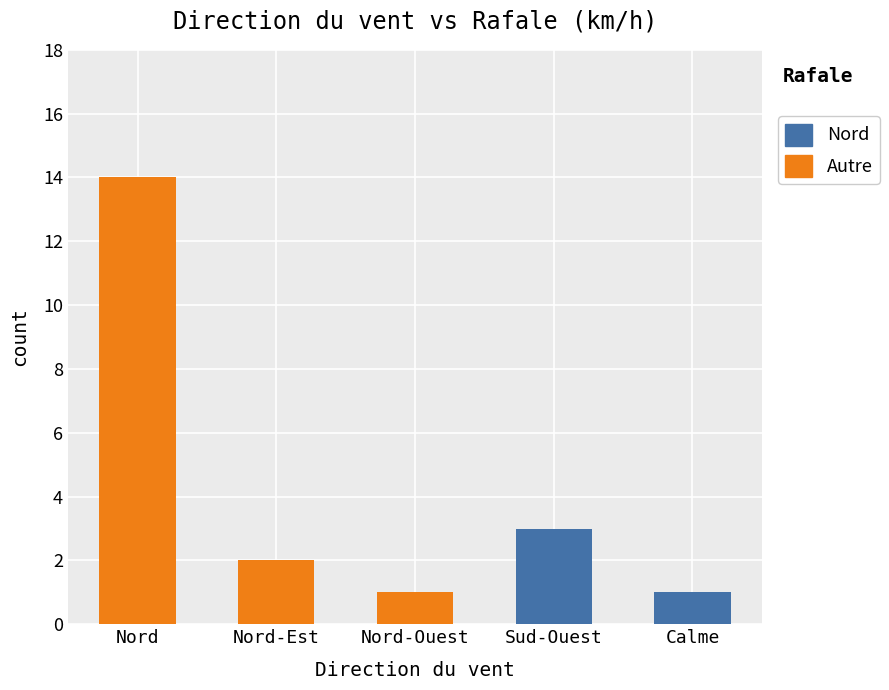

At which category is the sum across all series the highest?

Nord